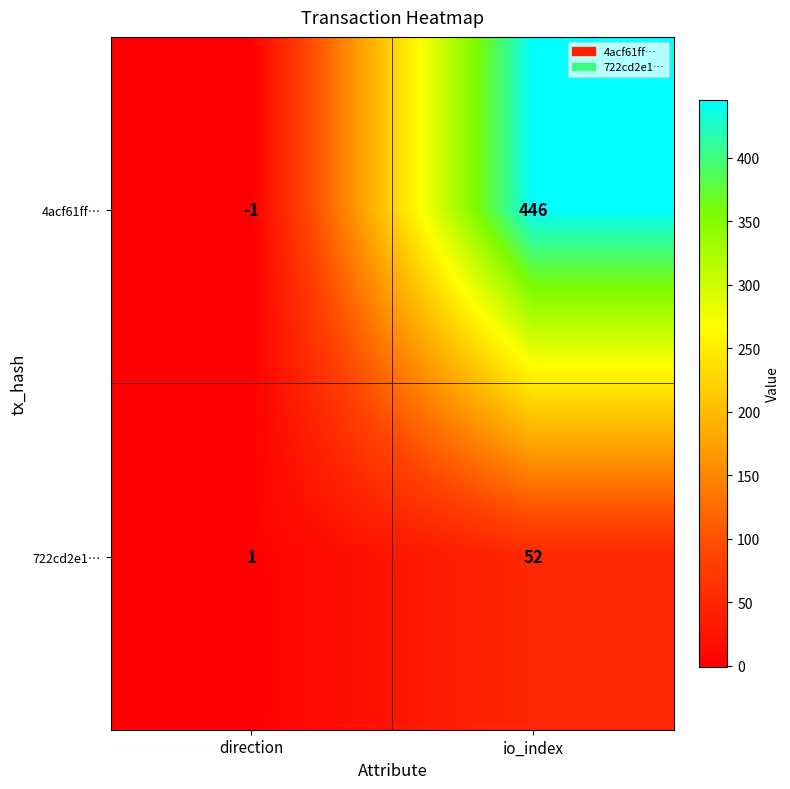

Reading left to right, extract all data points from this chart.

4acf61ff…: -1	446
722cd2e1…: 1	52